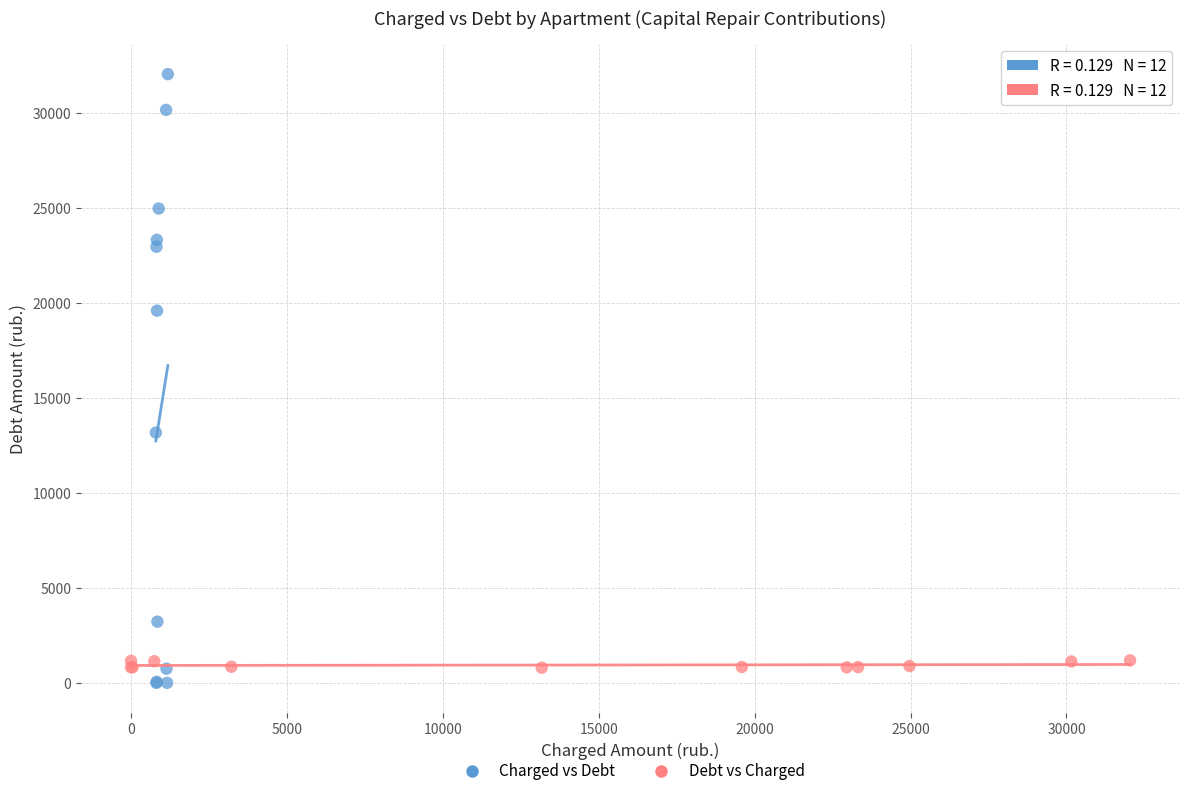

Which series contains the lowest Y value?

Charged vs Debt